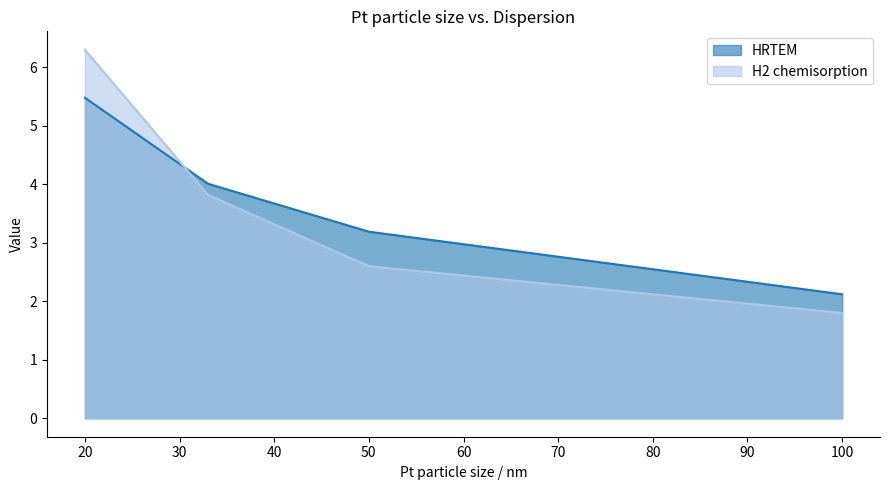

True or false: H2 chemisorption and HRTEM cross at least once.

True